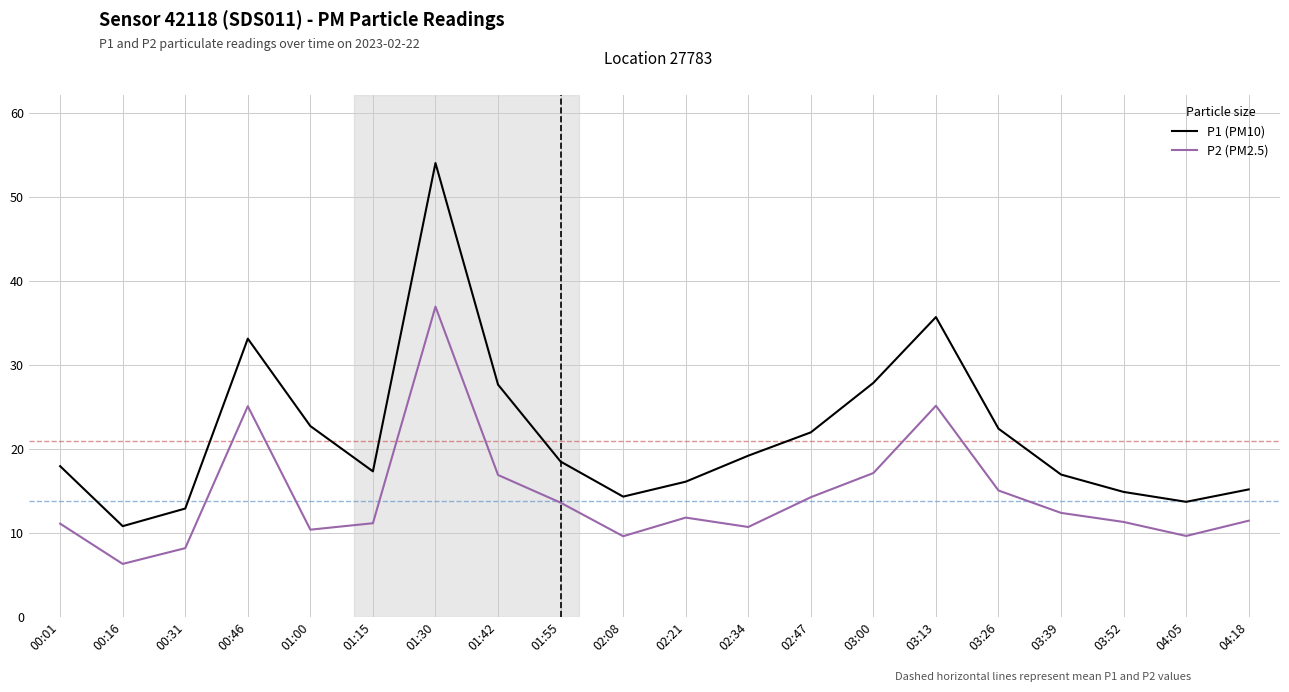

Is this an area chart (filled region under the line)?

No